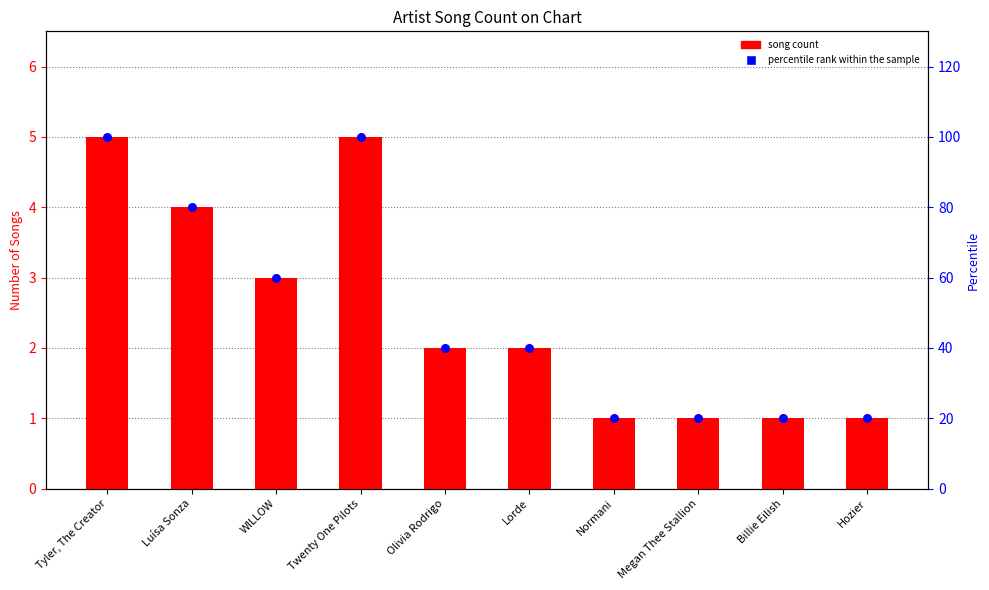

Which series has the largest total across all categories?

percentile rank within the sample